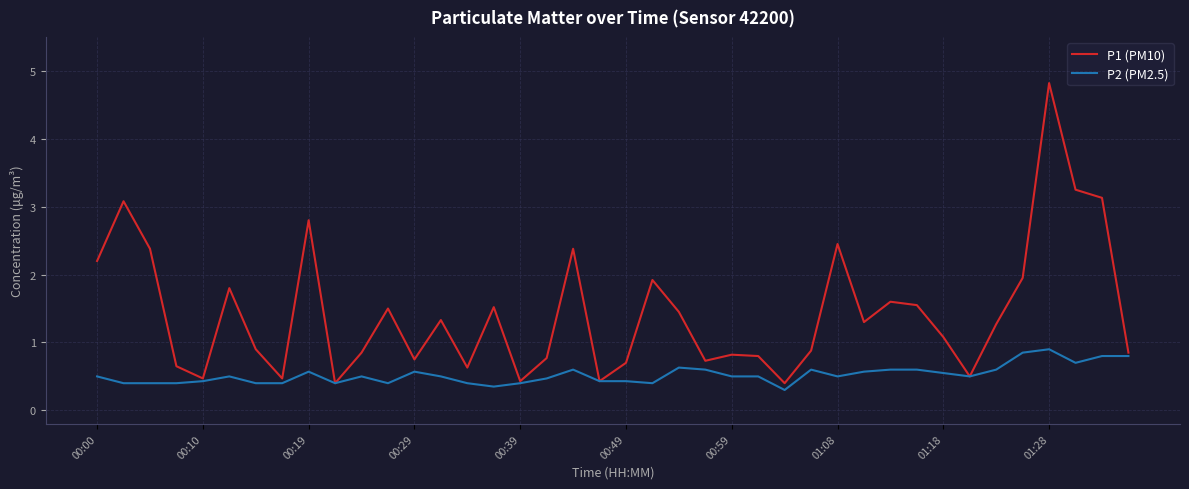

What is the greatest value displayed?

4.8